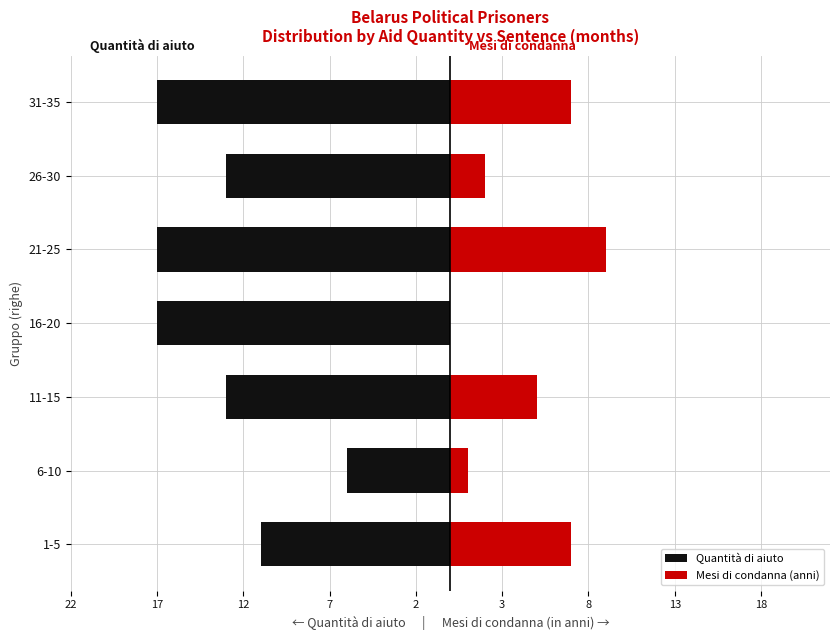

What is the total value across all series at 11-15?

-8